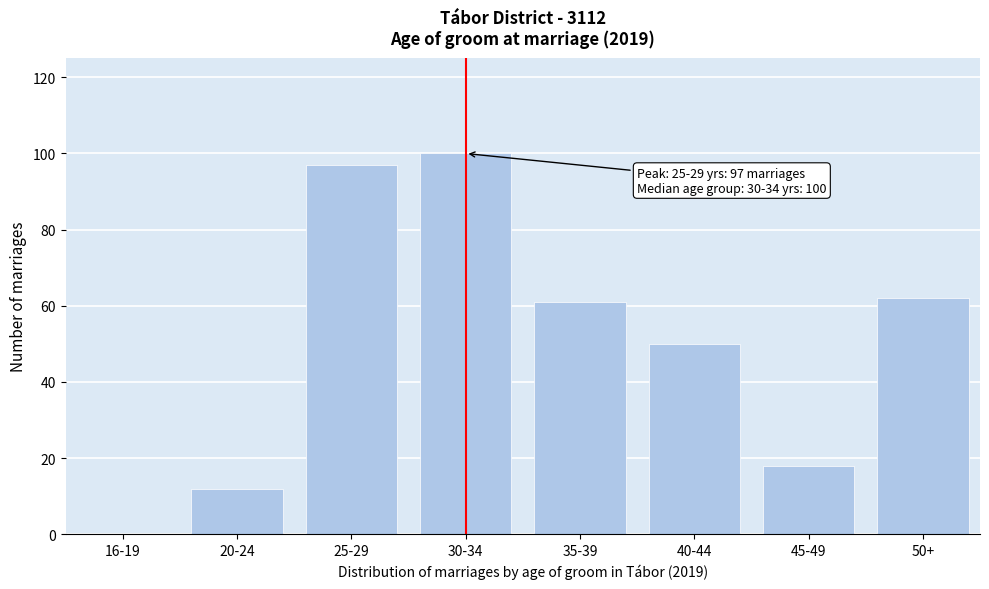

Reading left to right, what are all the values shown in this chart?

16-19=0	20-24=12	25-29=97	30-34=100	35-39=61	40-44=50	45-49=18	50+=62